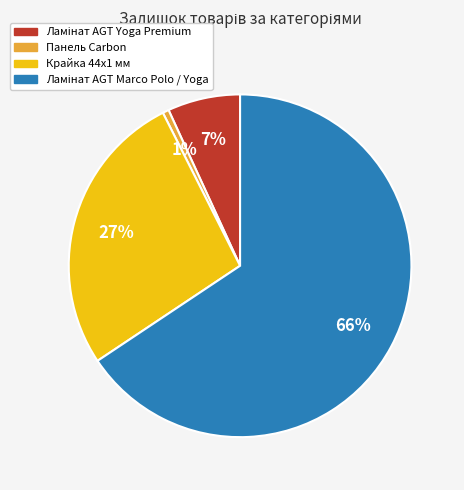

To the nearest percent, what is the average slice percentage?

25%